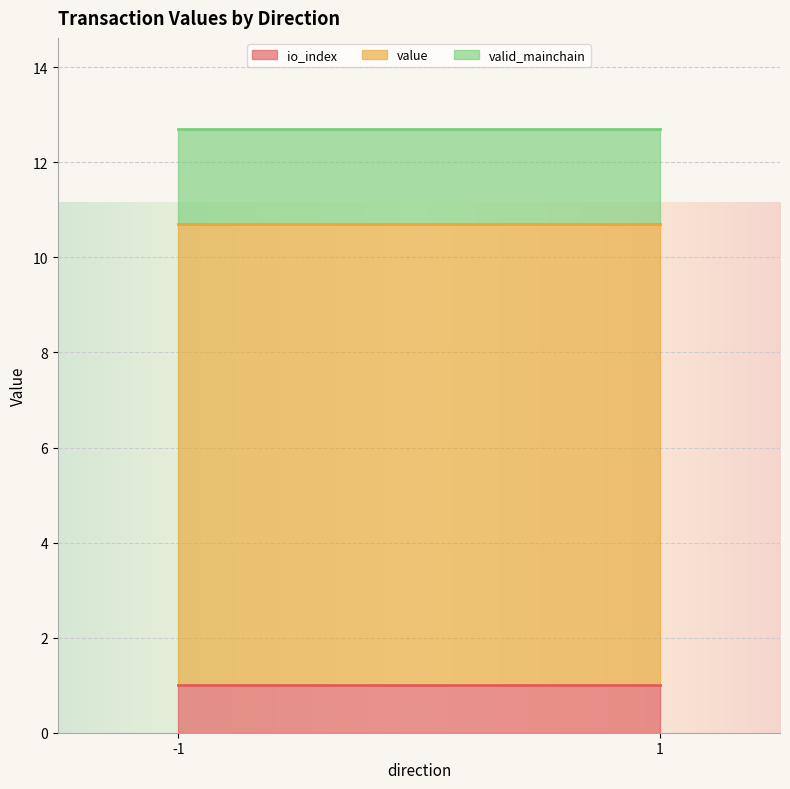

True or false: value has more than 1 points higher than both neighbors.

False